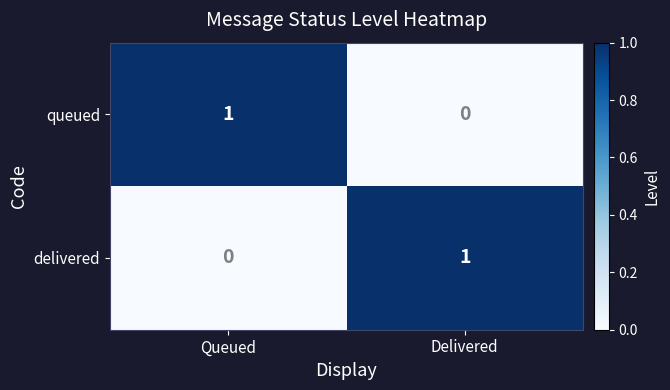

List the labels in order of delivered value, largest first.

Delivered, Queued